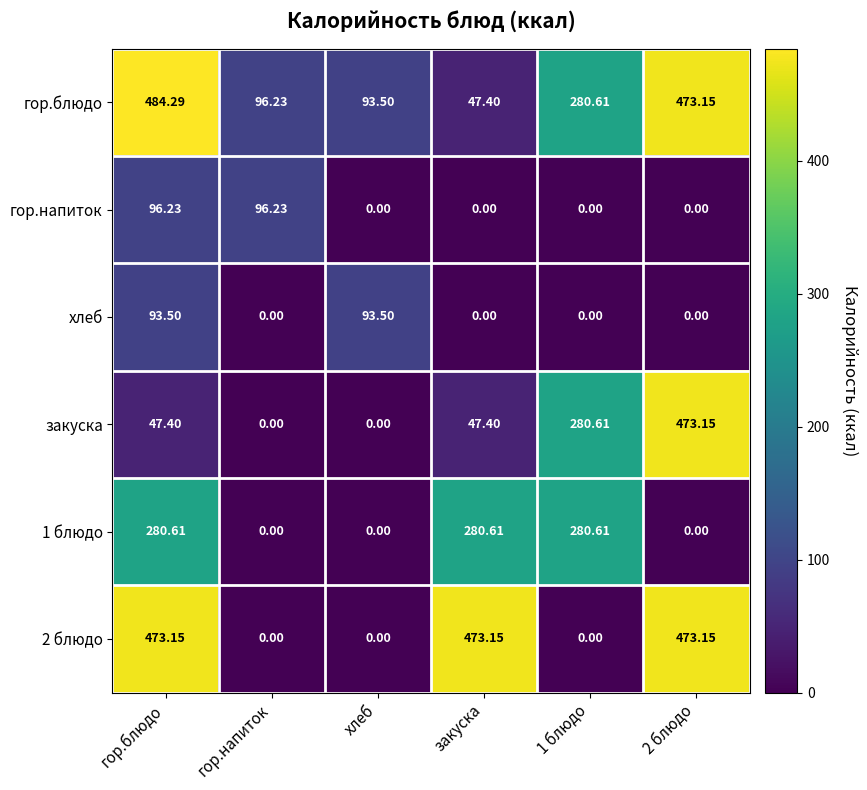

At which category is the sum across all series the highest?

гор.блюдо